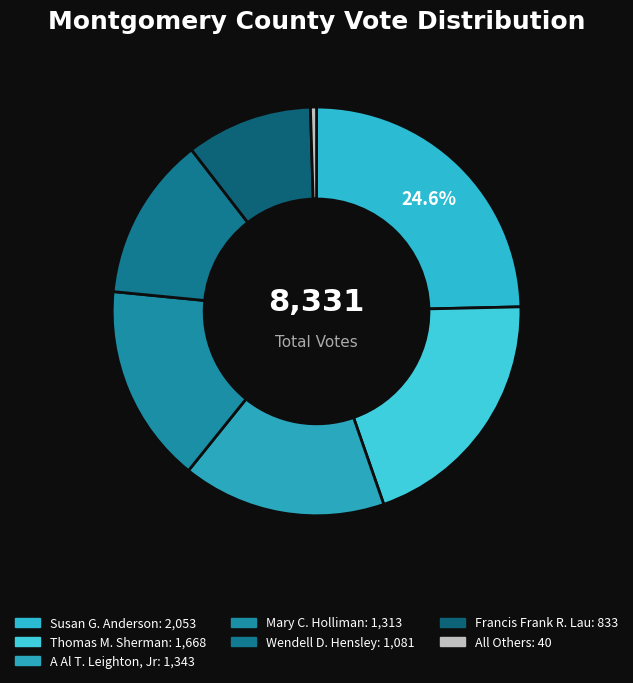

What is the change in value from Wendell D. Hensley to All Others?

-1041